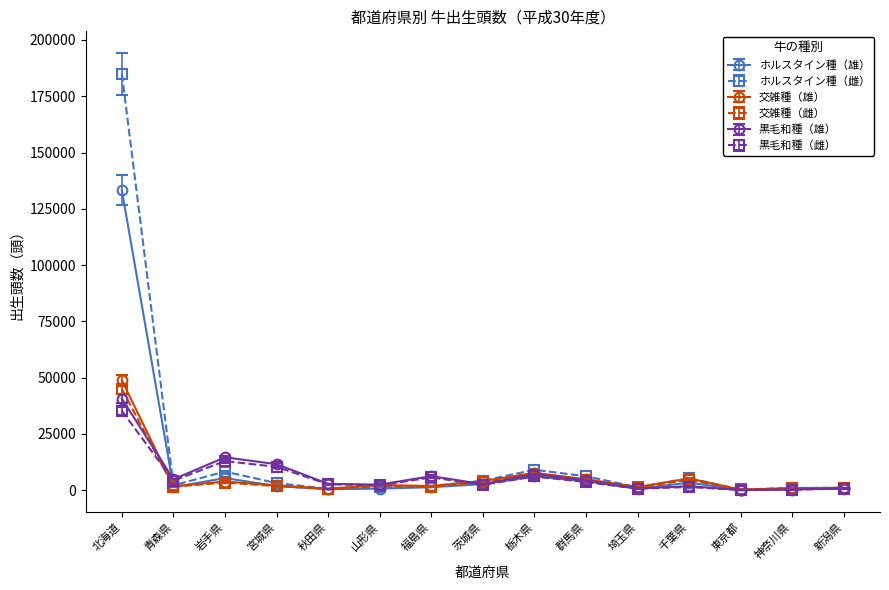

At which label does ホルスタイン種（雄） reach its peak?

北海道